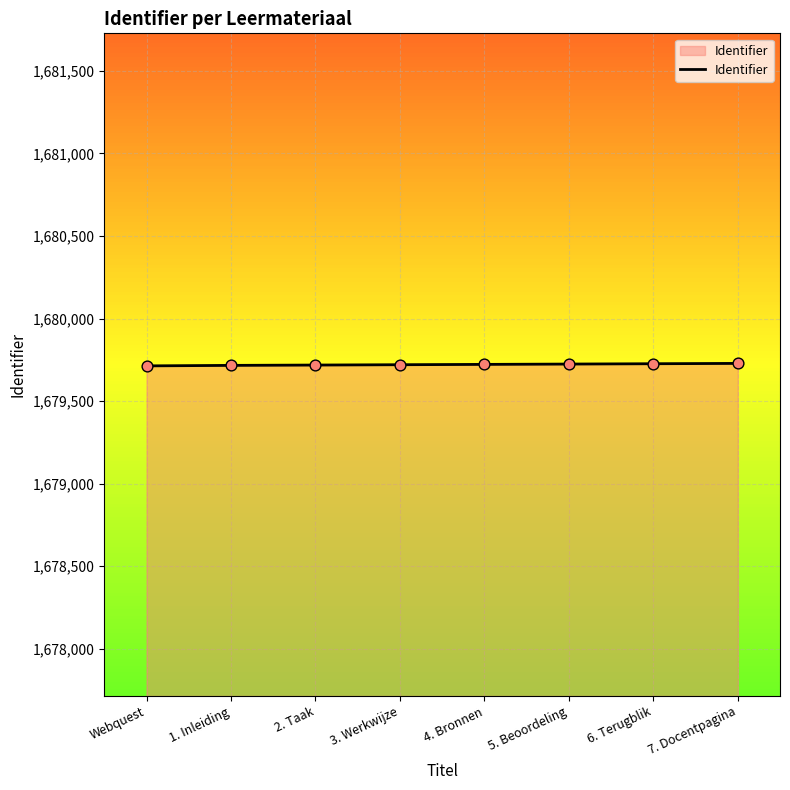

What is the ratio of the value at 3. Werkwijze to the value at 4. Bronnen?

1.0